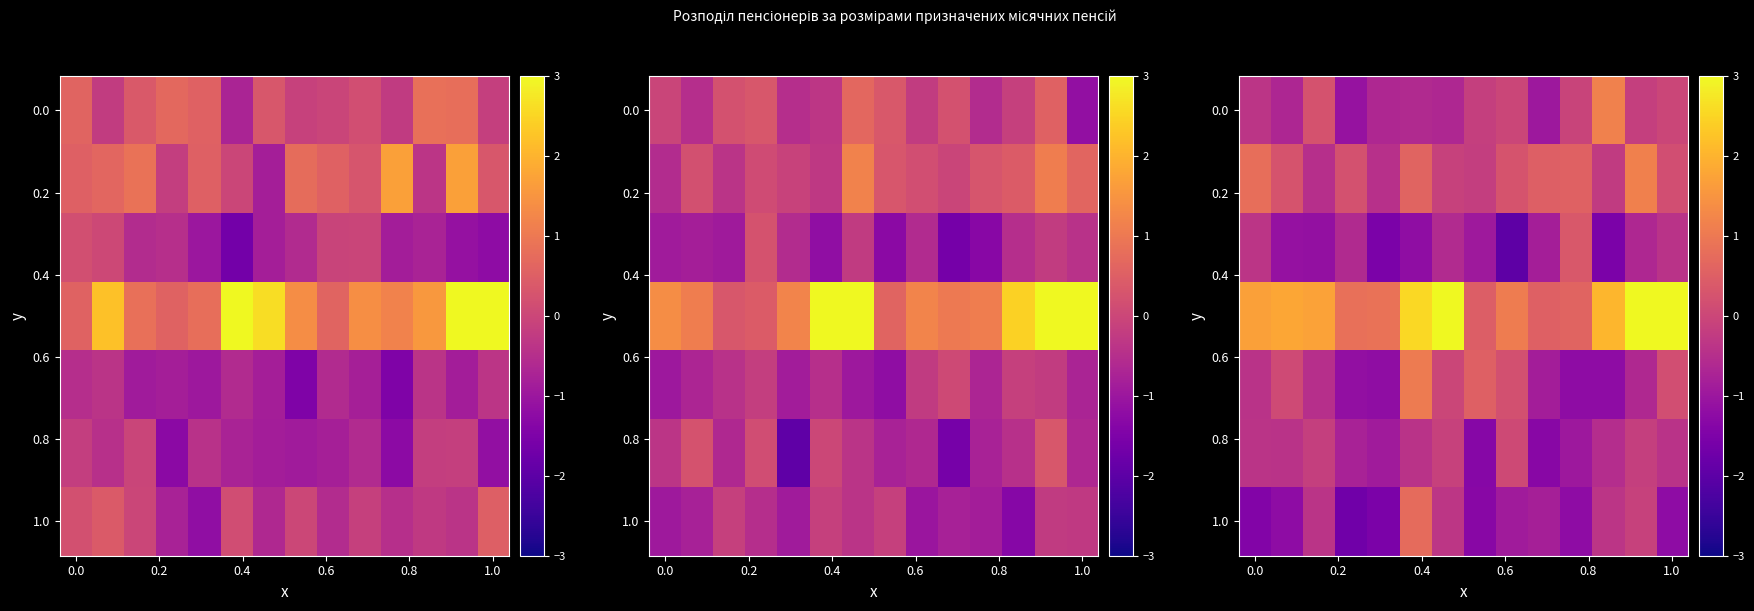

At which category is the sum across all series the highest?

12